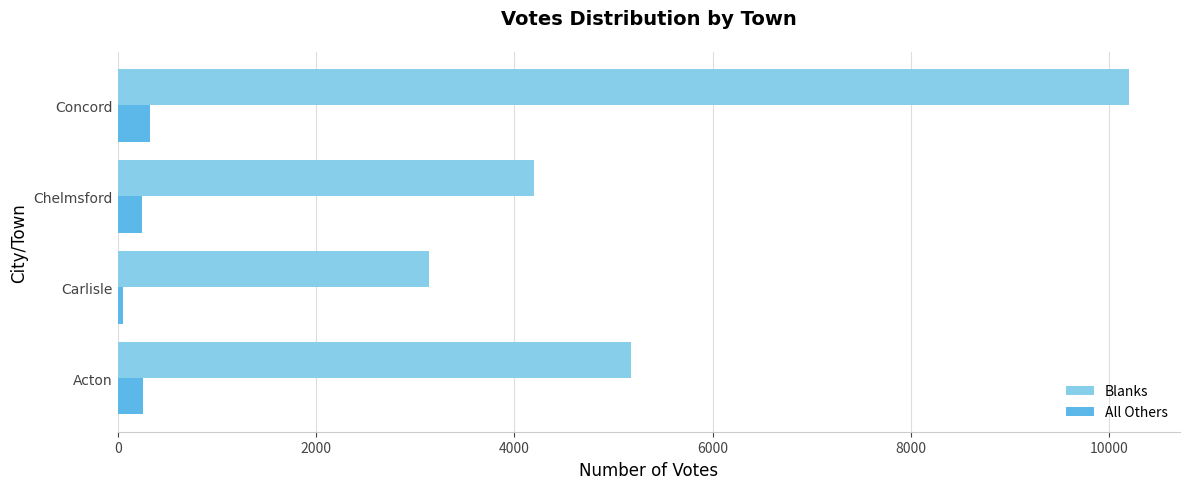

At Acton, list the series in order from smallest to largest.

All Others, Blanks